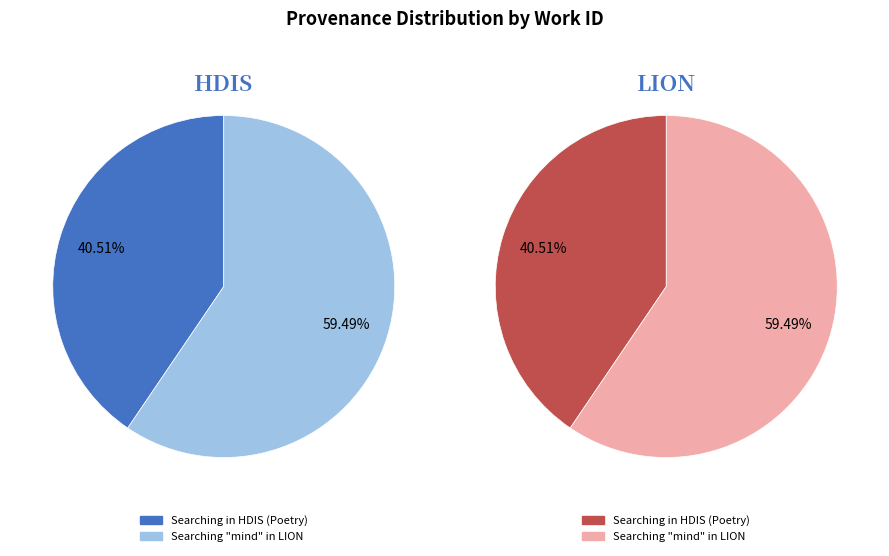

To the nearest percent, what portion does Searching mind in LION represent?

59%